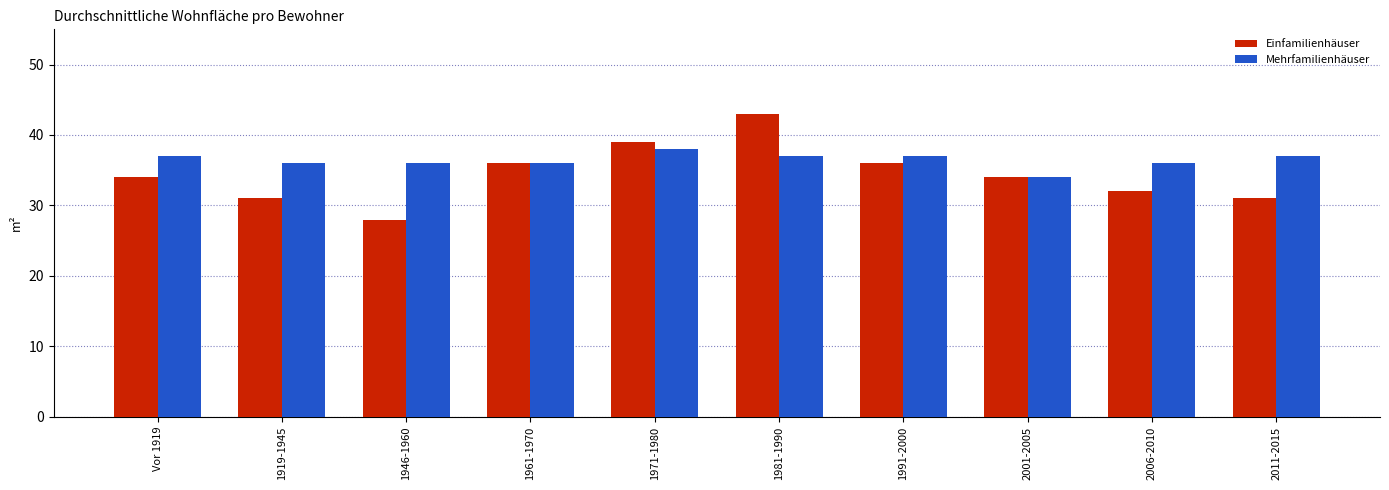

Does the chart contain stacked bars?

No